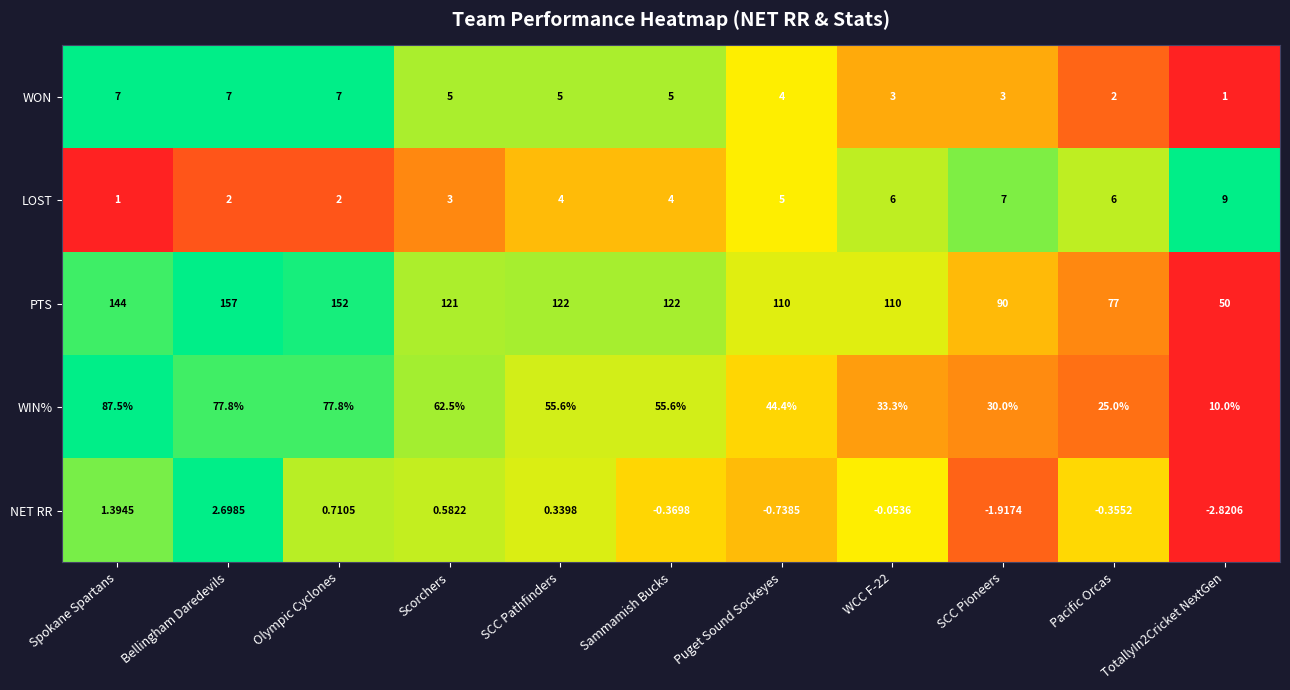

At TotallyIn2Cricket NextGen, list the series in order from largest to smallest.

PTS, WIN%, LOST, WON, NET RR